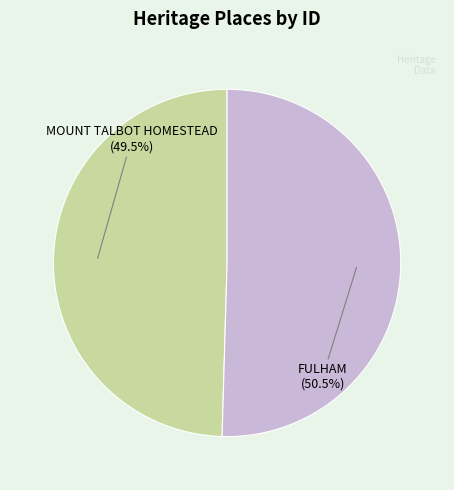

Rank the categories by value from lowest to highest.

MOUNT TALBOT HOMESTEAD, FULHAM